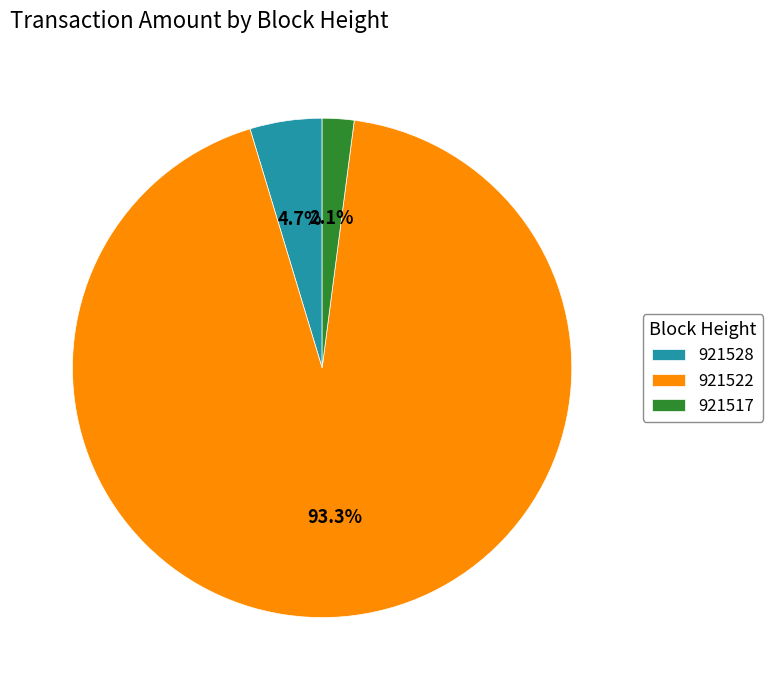

Does any single category account for the majority?

Yes